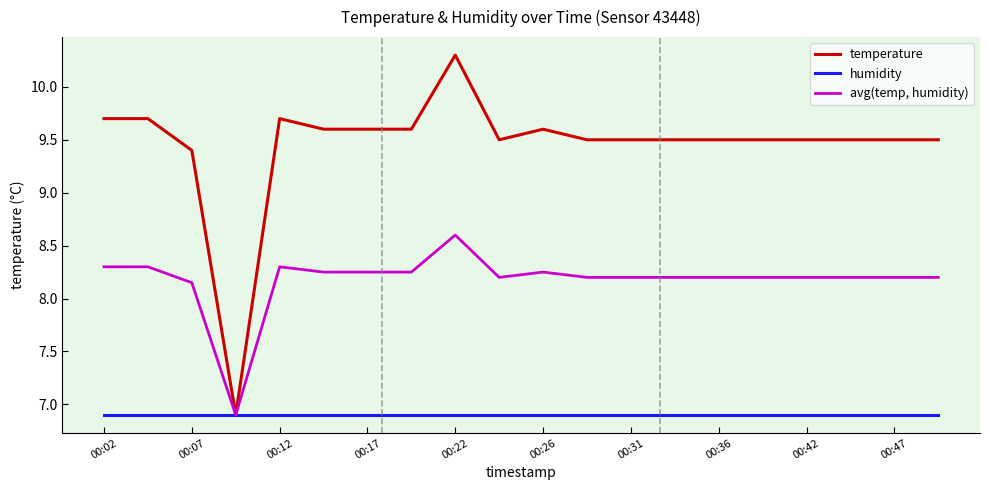

What is the minimum value for humidity?

6.9